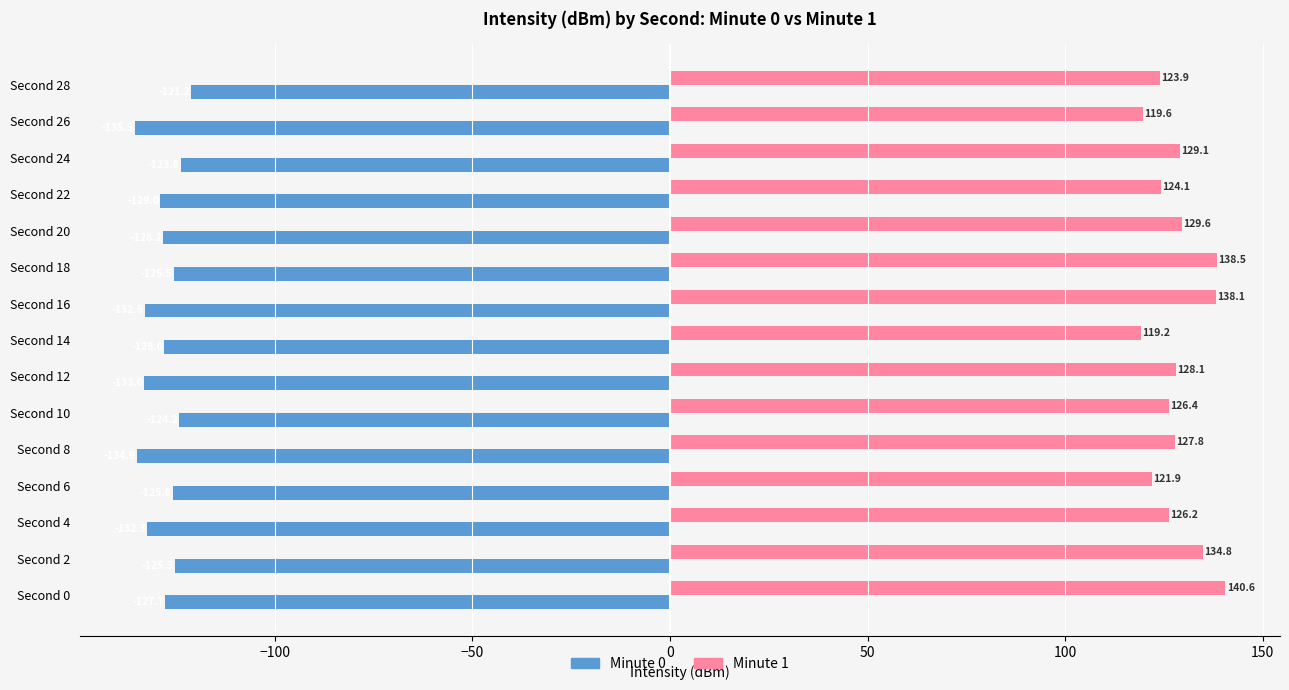

List the series in order of their peak value, lowest first.

Minute 0, Minute 1